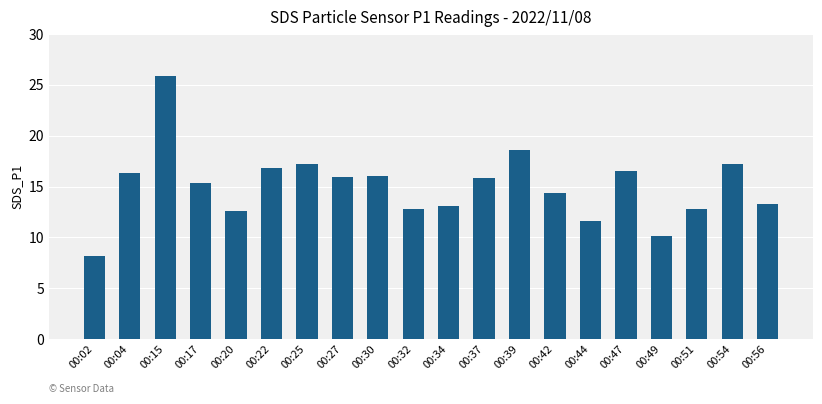

What is the value of the 13th bar from the left?

18.6